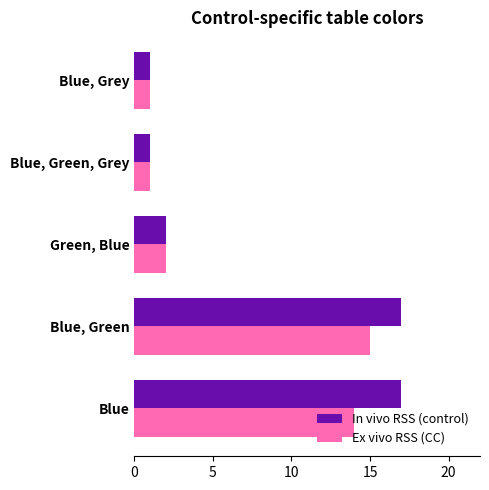

What is the difference between the maximum and second lowest values in the Ex vivo RSS (CC) series?

14